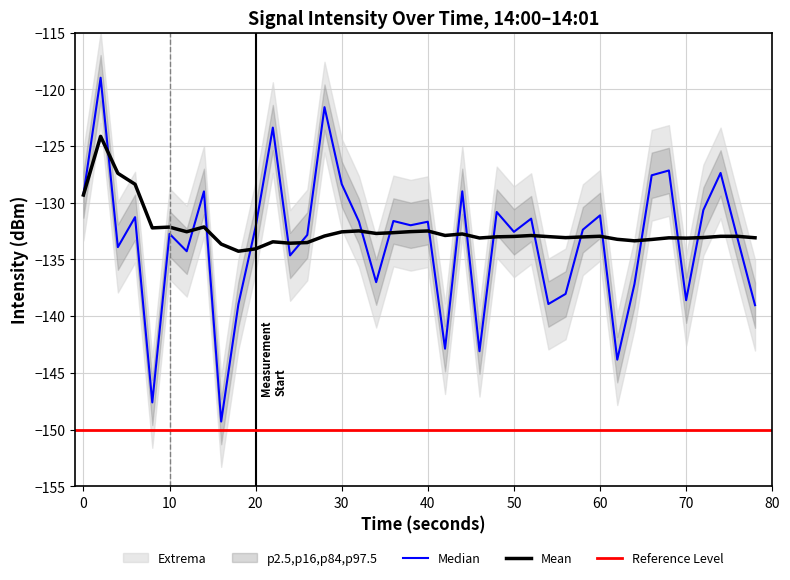

Which series ends up on top after the final intersection of Rolling Mean and intensity(dBm)?

Rolling Mean